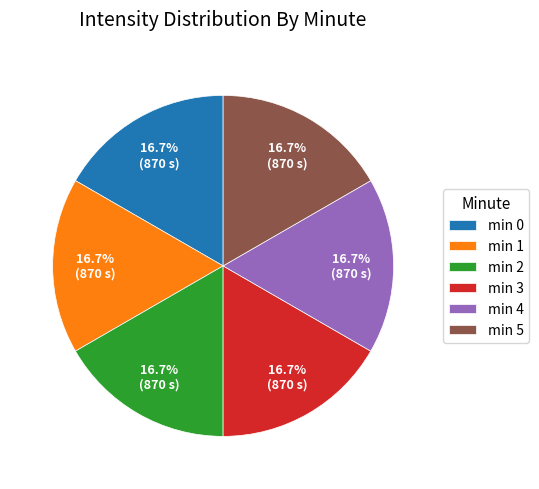

Is there a majority slice in this chart?

No